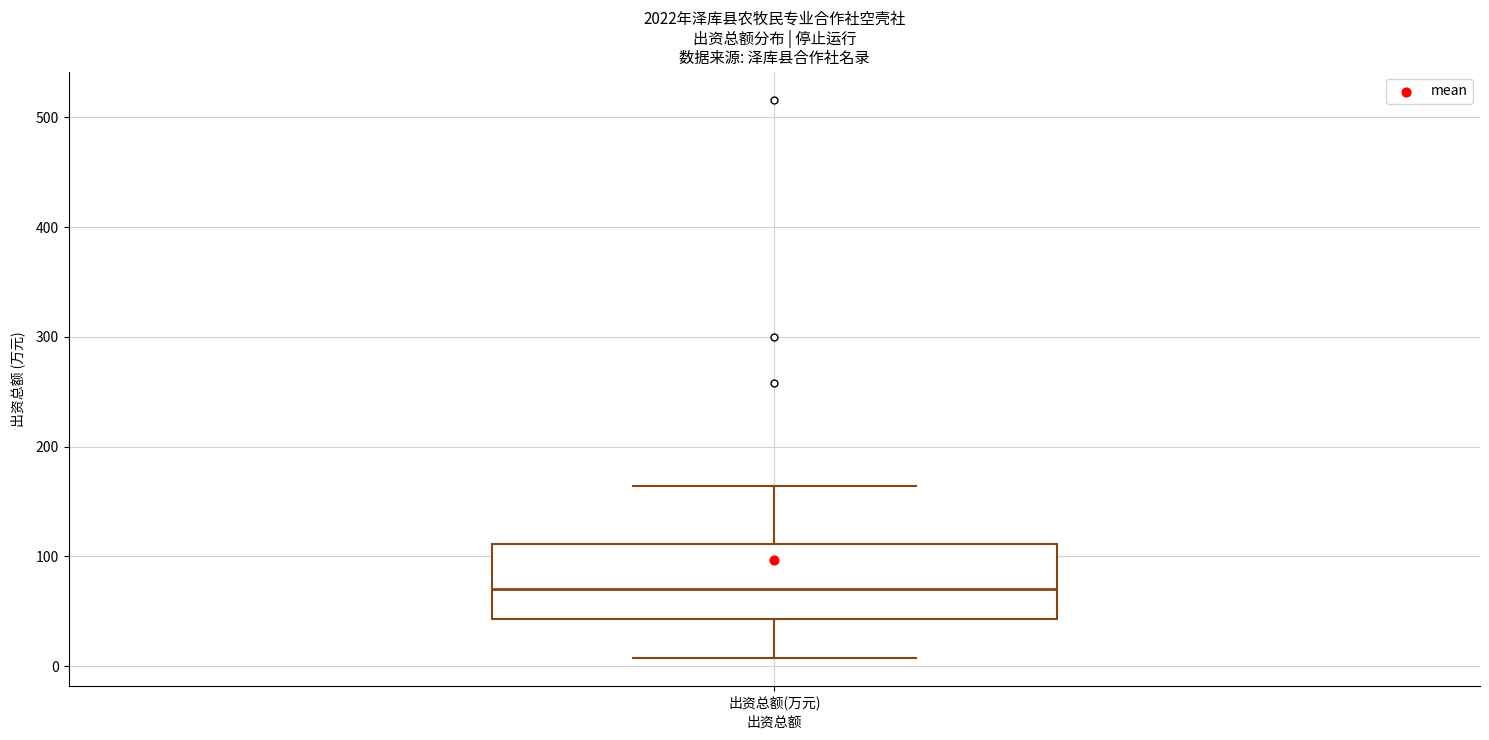

Where does the lower whisker of the box for 出资总额(万元) end on the y-axis? The values are not printed on the chart, so give them approximately, as read against the axis.

10